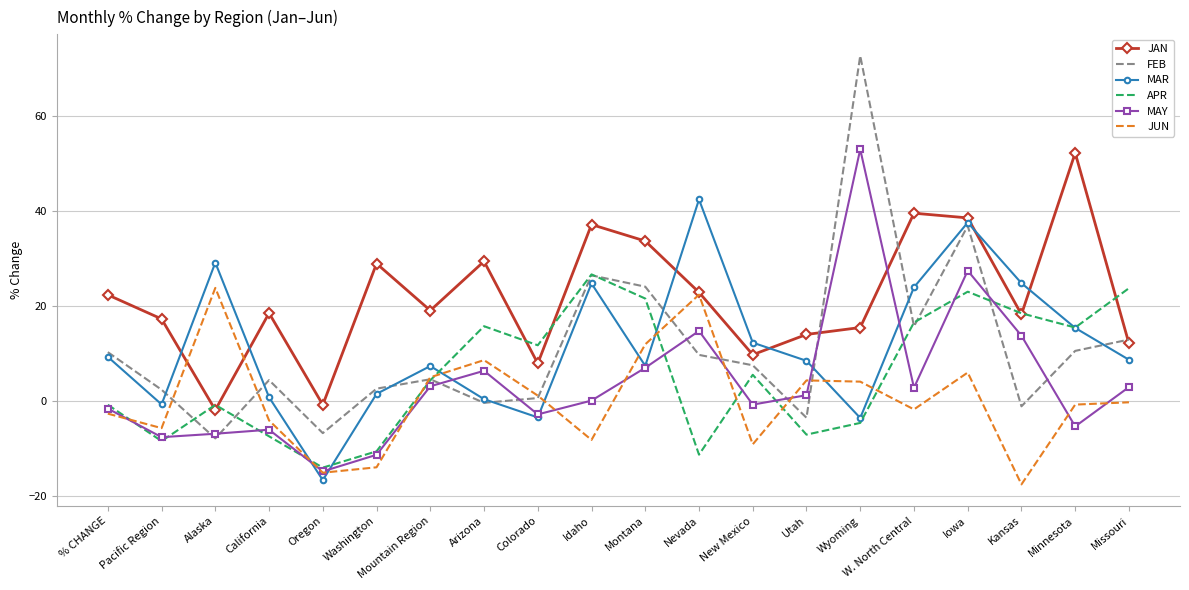

Which label corresponds to the smallest value in the chart?

Kansas